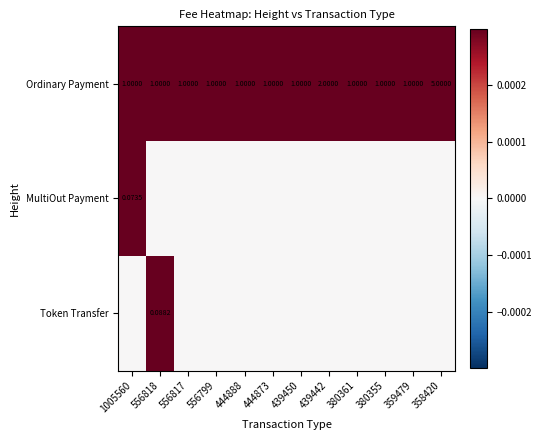

How many Ordinary Payment values are between 1 and 2?

11